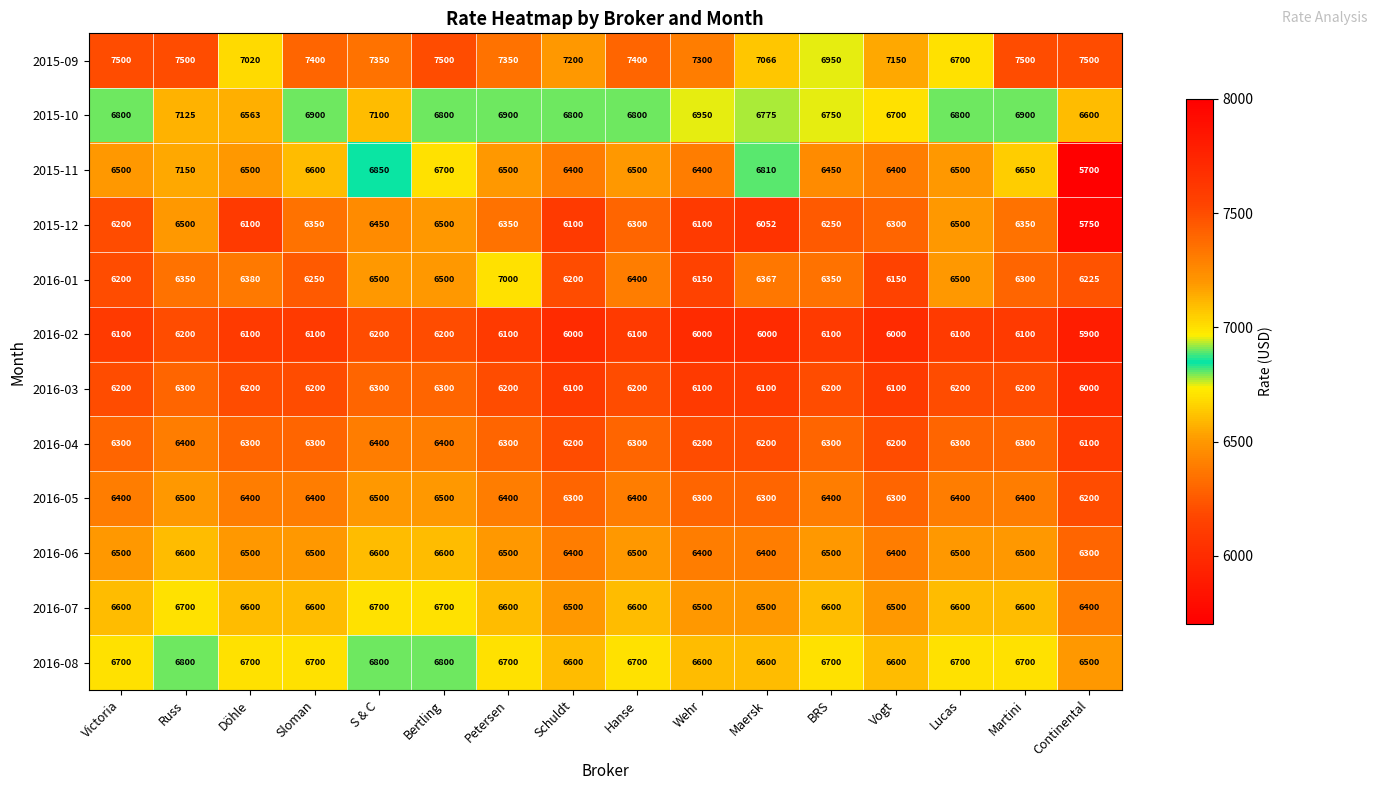

The value of 2016-01 at Wehr is 9460. True or false?

False